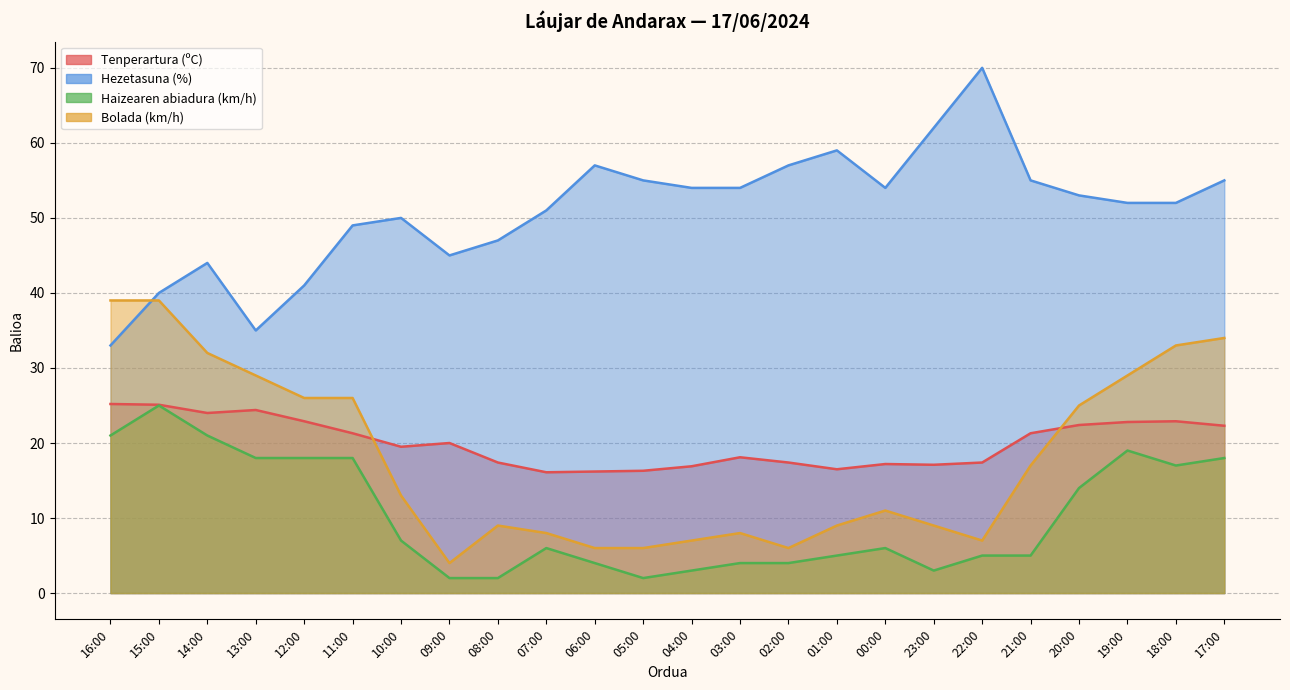

What is the greatest value displayed?

70.0